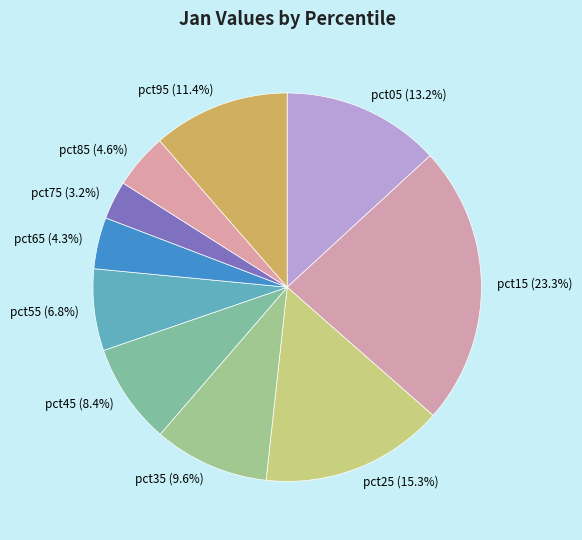

Between pct75 and pct55, which is larger?

pct55